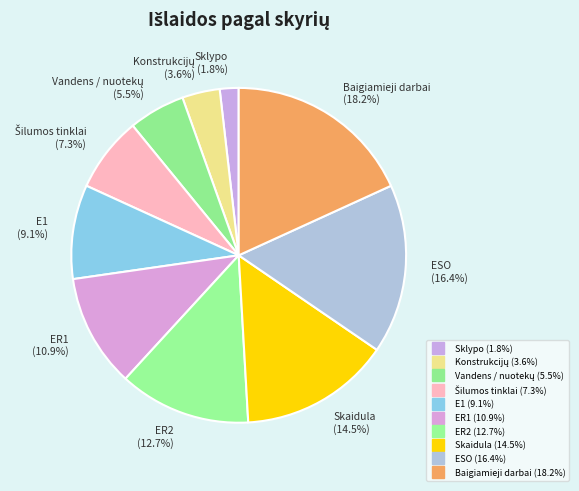

Count the number of slices in the pie.

10